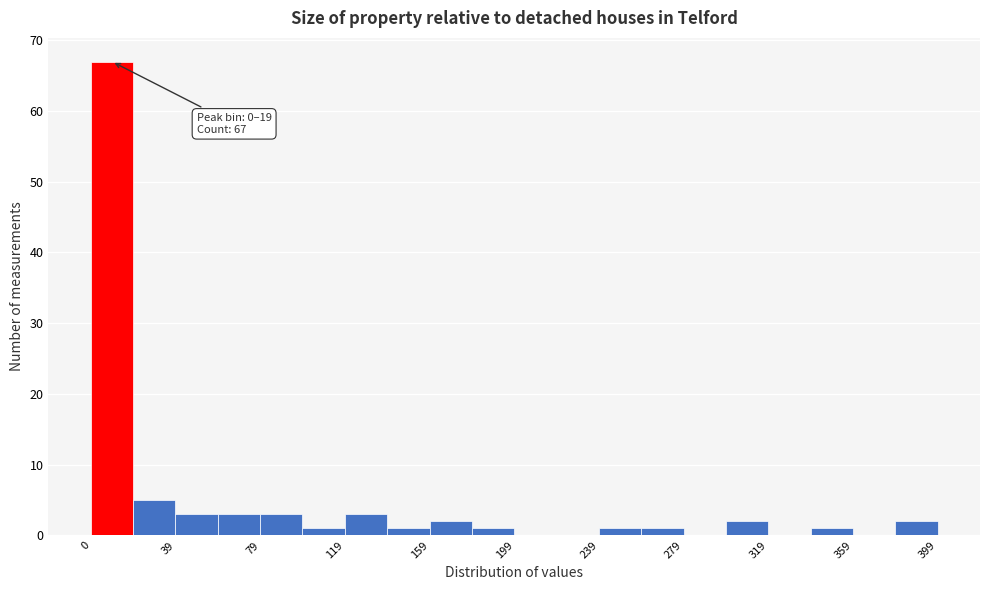

Read against the x-axis, roughly where is the centre of the tallest bar?

10